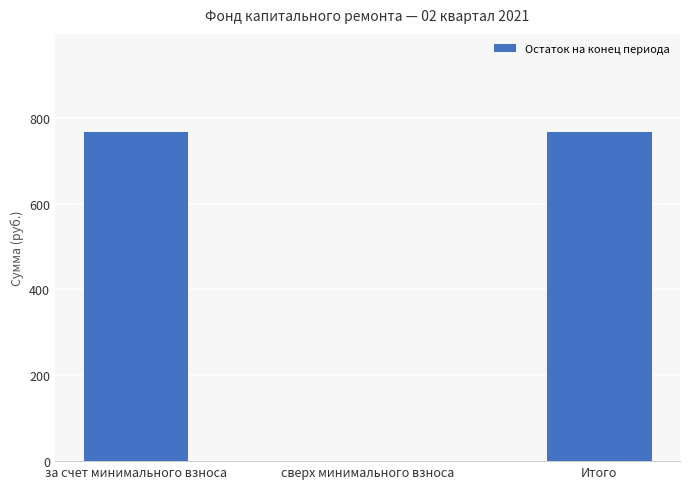

The value at сверх минимального взноса is 0.0. True or false?

True